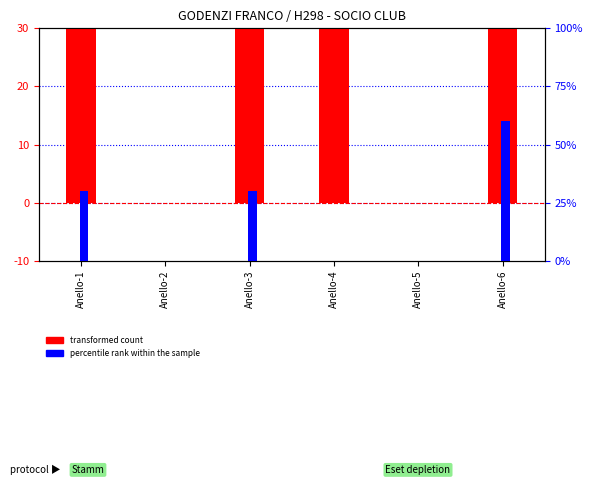

What is the average value of the percentile rank within the sample series?

20